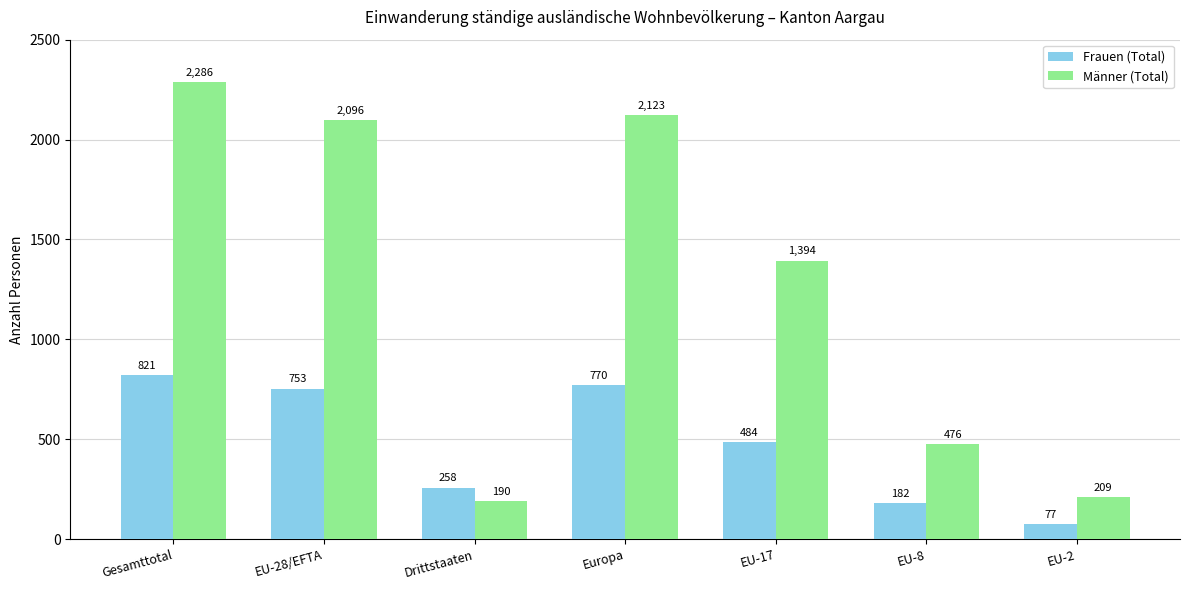

How many values in the Männer (Total) series are below 1394?

3